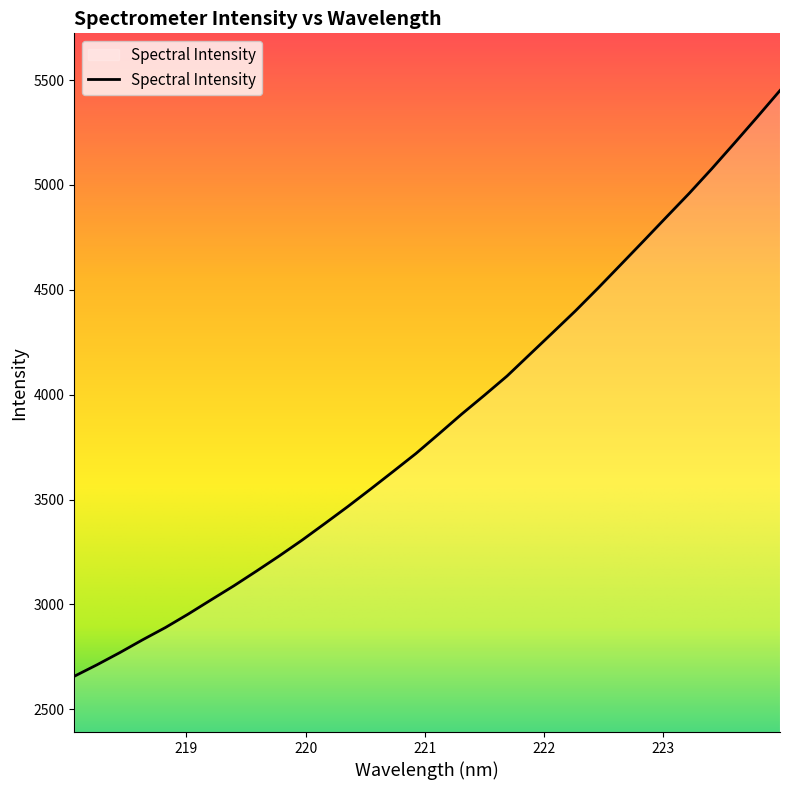

What is the maximum value shown in the chart?

5450.1